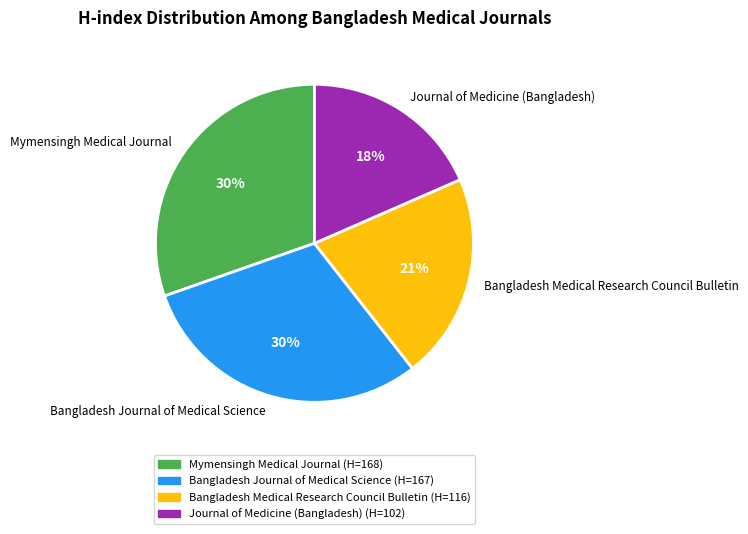

Does Journal of Medicine (Bangladesh) represent more than half of the total?

No